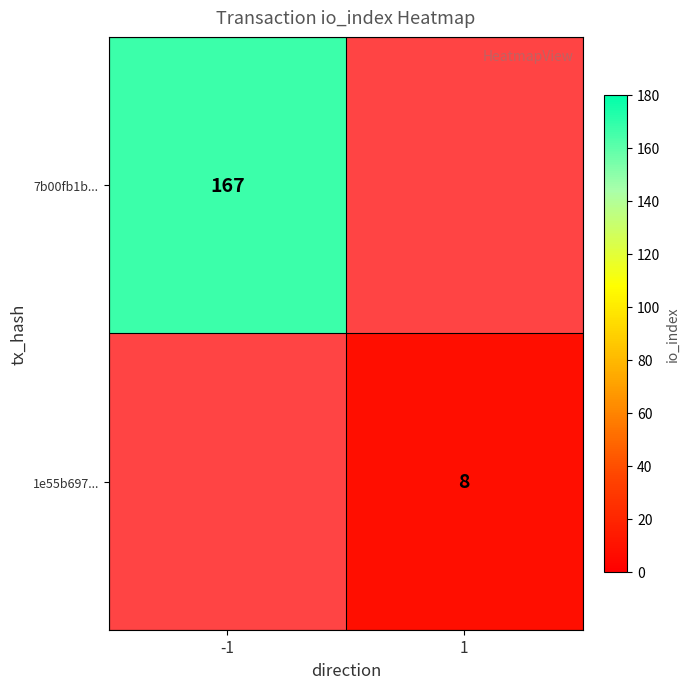

Count the number of data series in this chart.

2